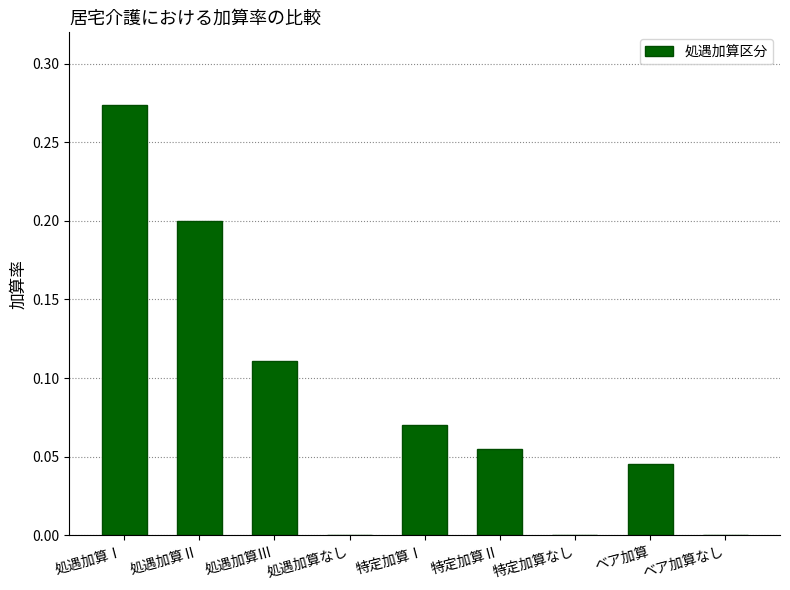

What is the change in value from 処遇加算Ⅰ to 特定加算なし?

-0.3